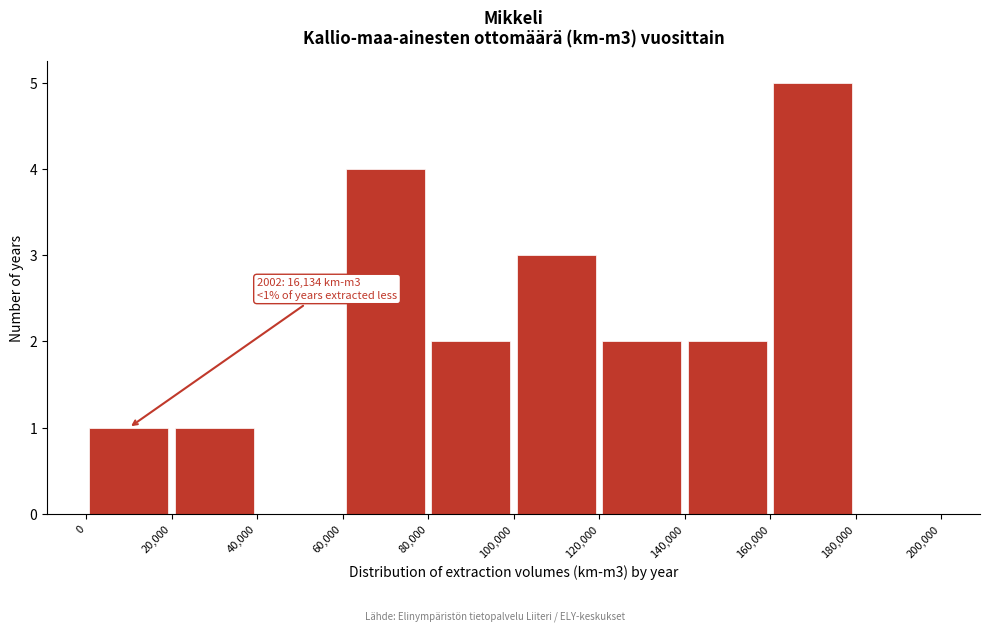

Over which range of the x-axis is the bar tallest?

160,000 to 180,000